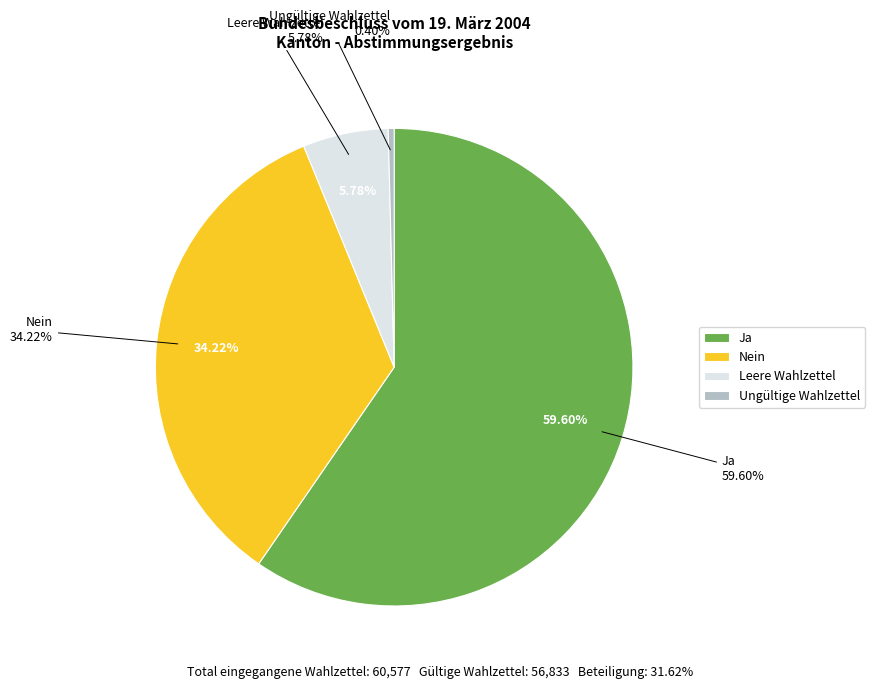

To the nearest percent, what is the combined percentage of Ungültige Wahlzettel and Leere Wahlzettel?

6%